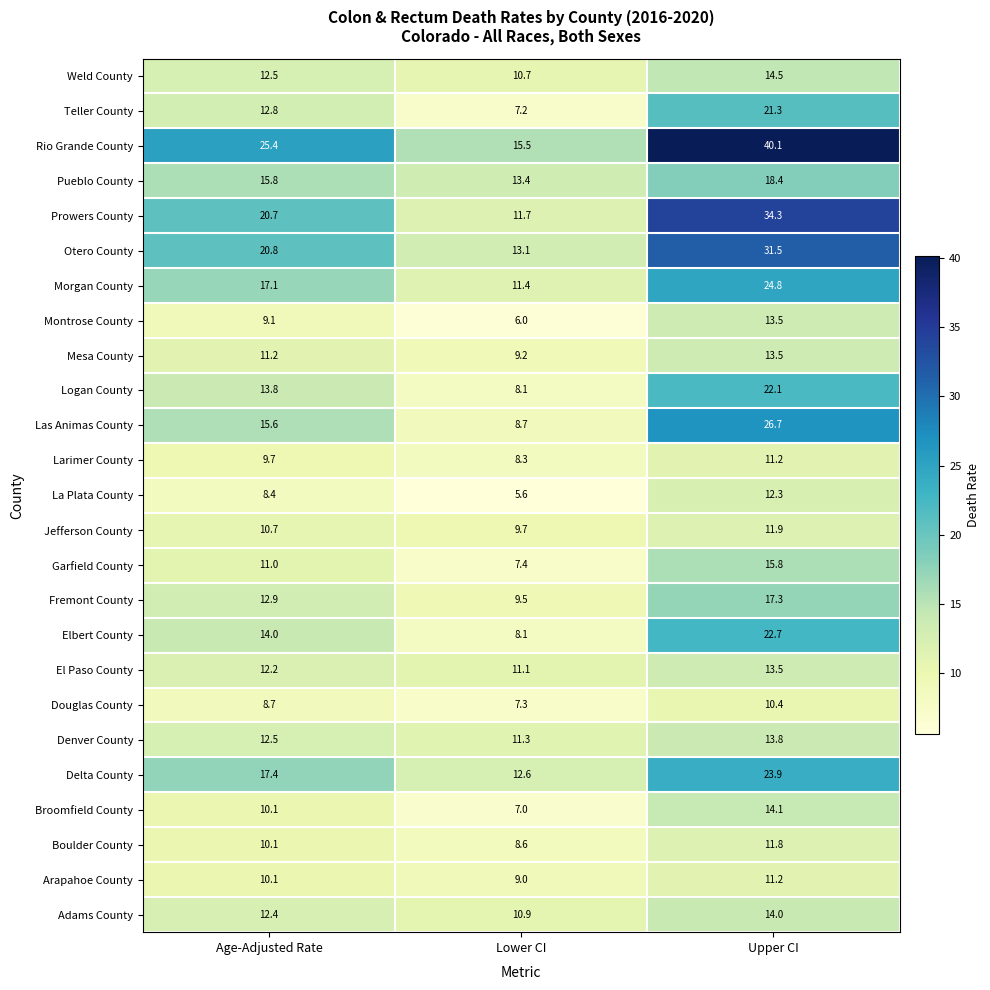

Which series has the widest spread of values?

Rio Grande County